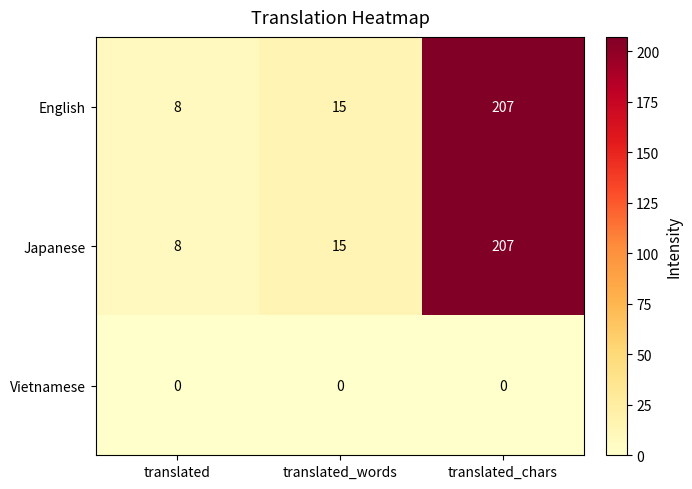

What is the greatest value displayed?

207